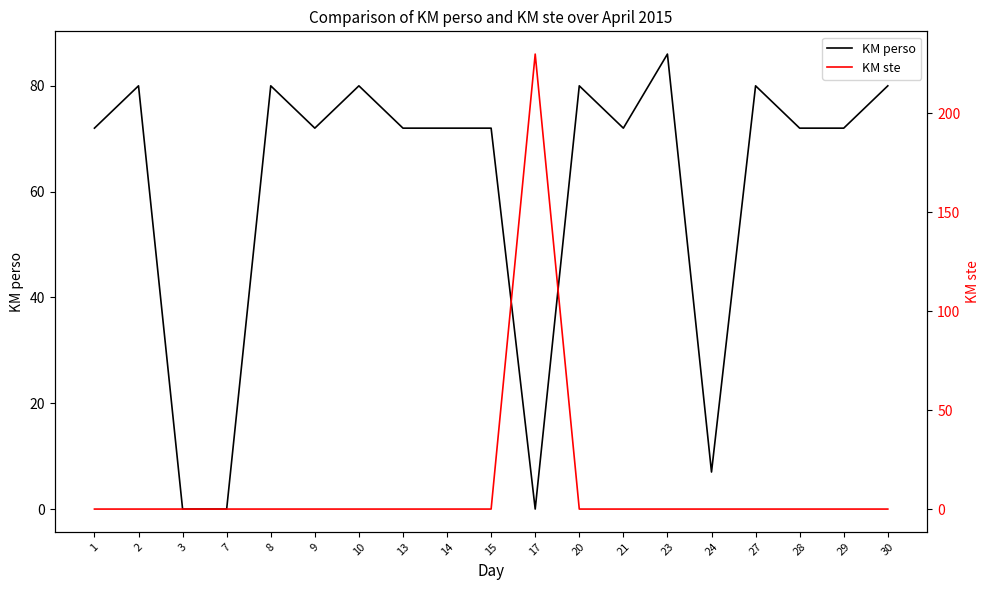

Read the KM perso value at 1, to the nearest 5.

70